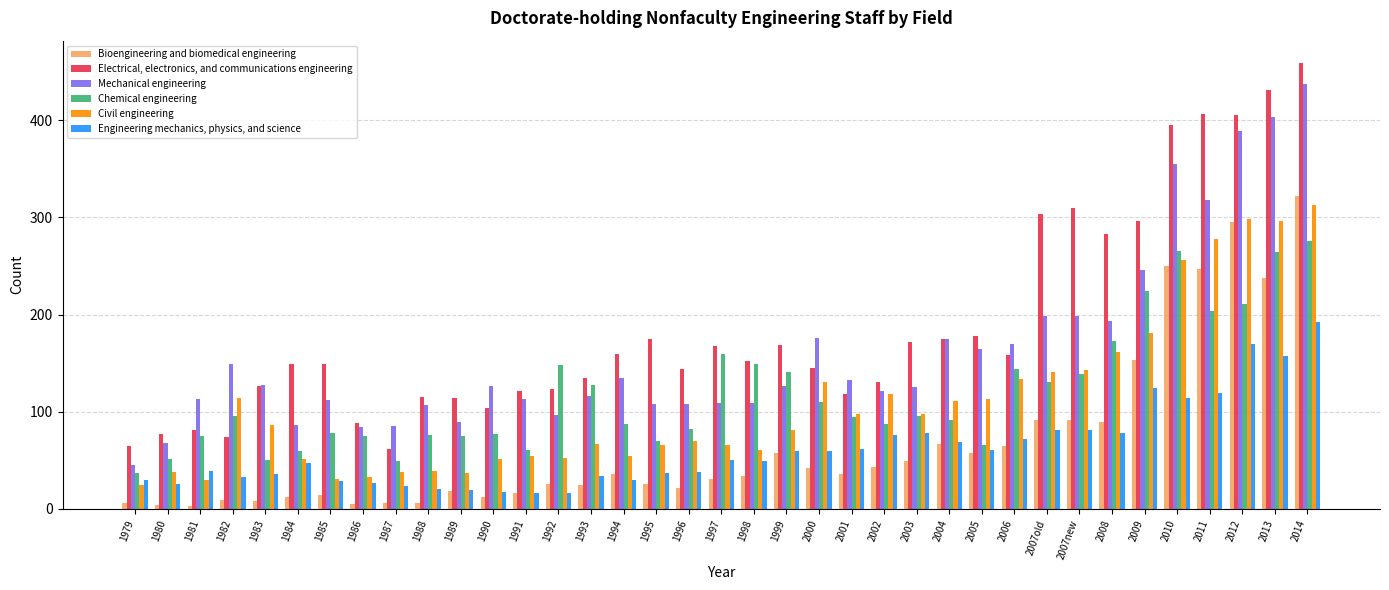

List the series in order of their peak value, highest first.

Electrical, electronics, and communications engineering, Mechanical engineering, Bioengineering and biomedical engineering, Civil engineering, Chemical engineering, Engineering mechanics, physics, and science